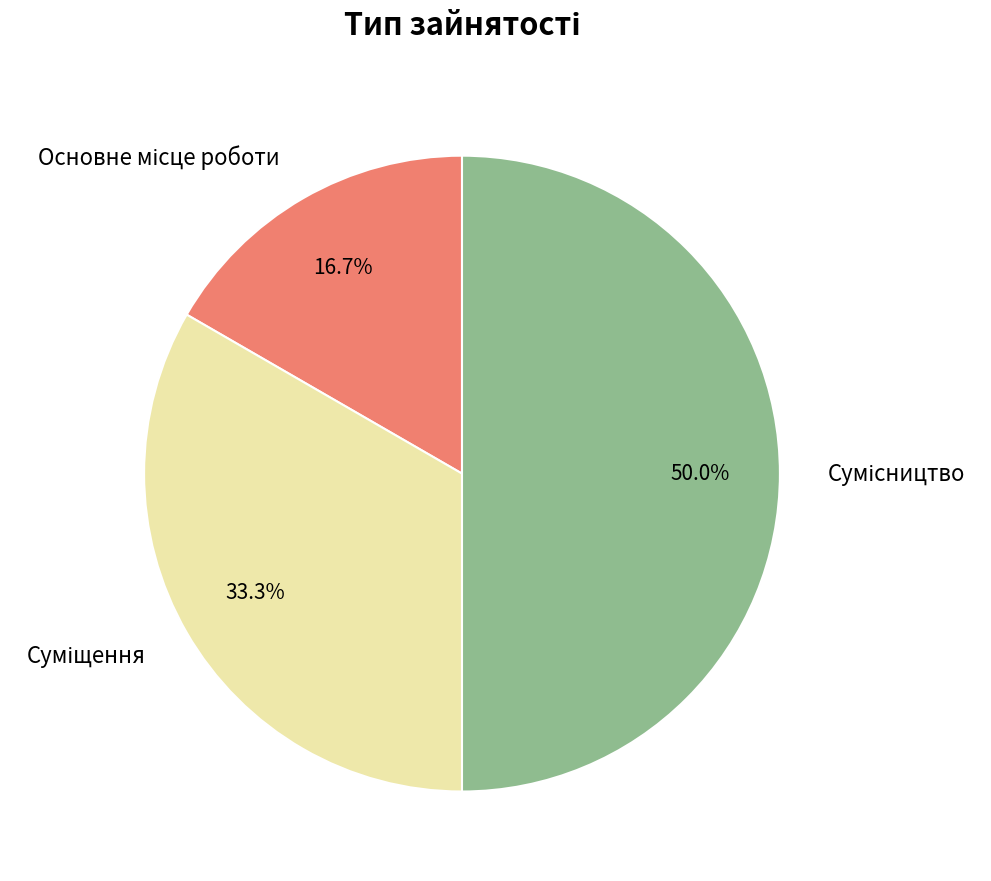

How many slices are in this pie chart?

3